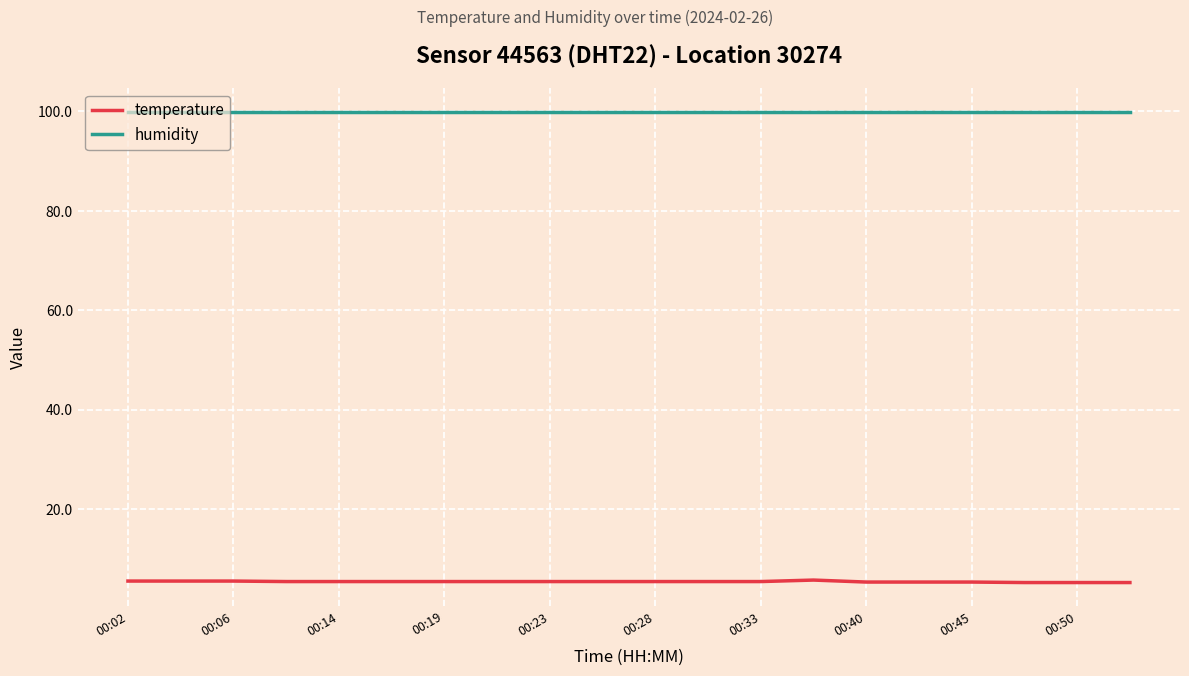

List the series in order of their overall mean, lowest first.

temperature, humidity